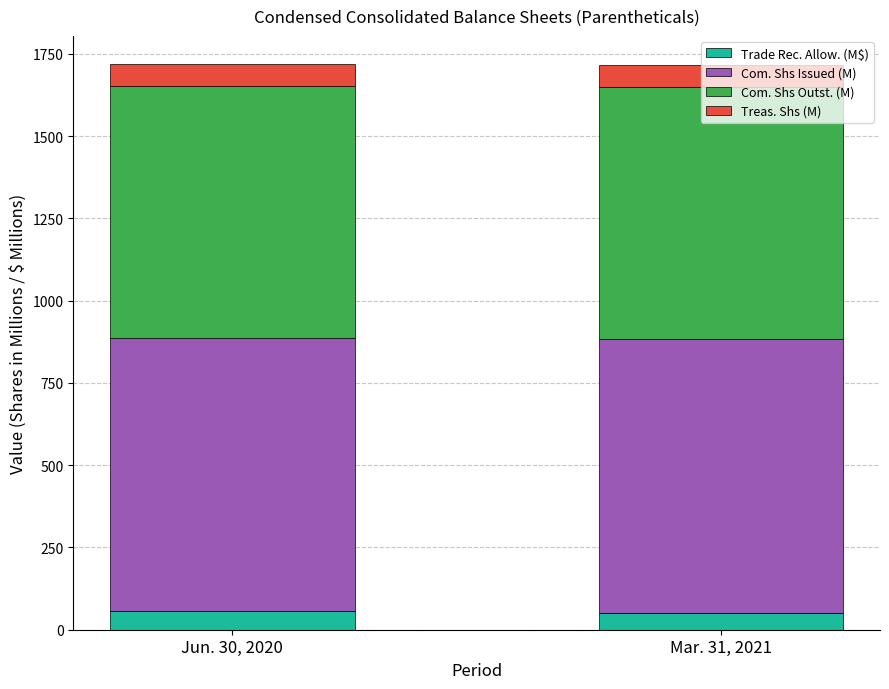

Count the number of data series in this chart.

4